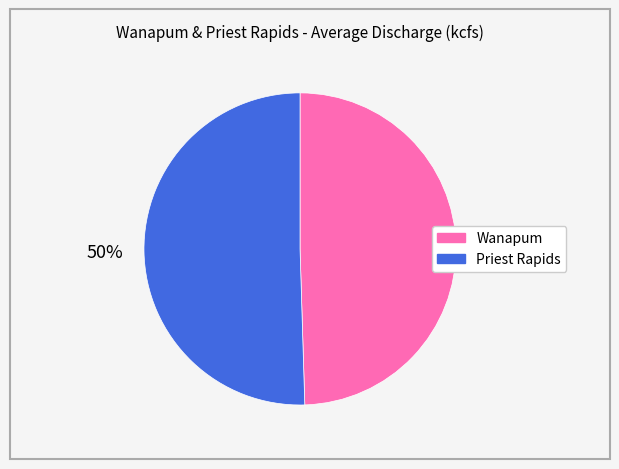

How many segments does this pie chart have?

2